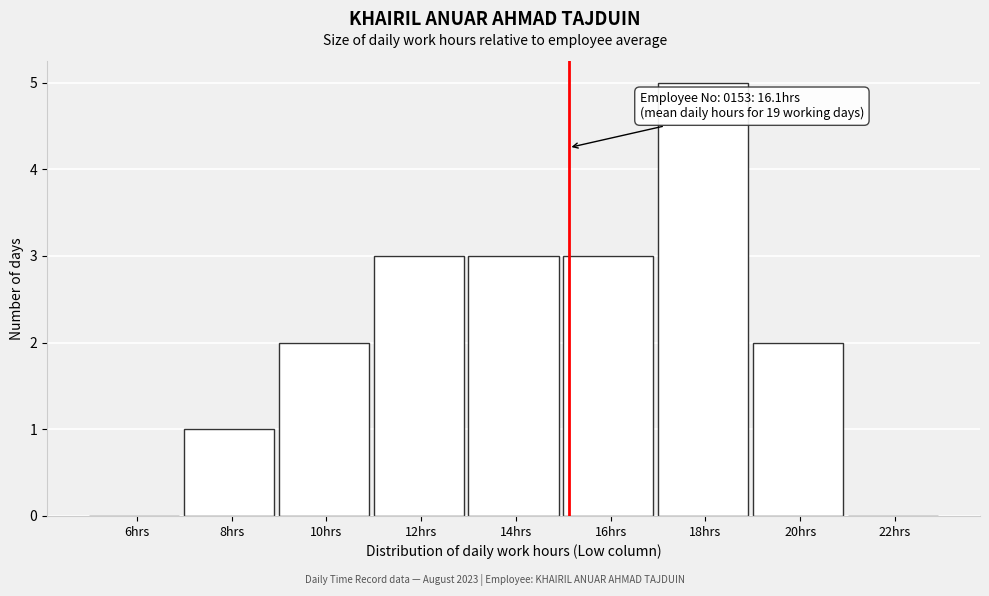

Reading left to right, list all the values displayed in this chart.

6hrs=0	8hrs=1	10hrs=2	12hrs=3	14hrs=3	16hrs=3	18hrs=5	20hrs=2	22hrs=0